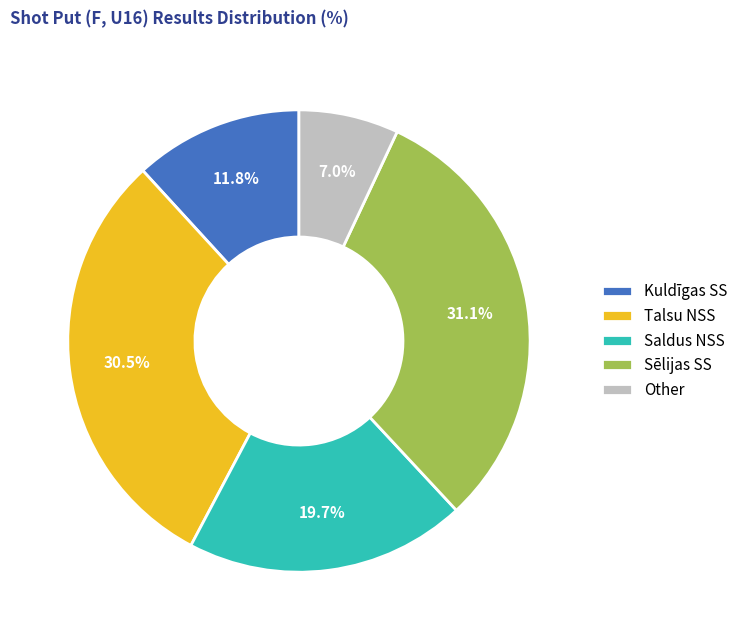

What is the ratio of the value at Talsu NSS to the value at Kuldīgas SS?

2.6